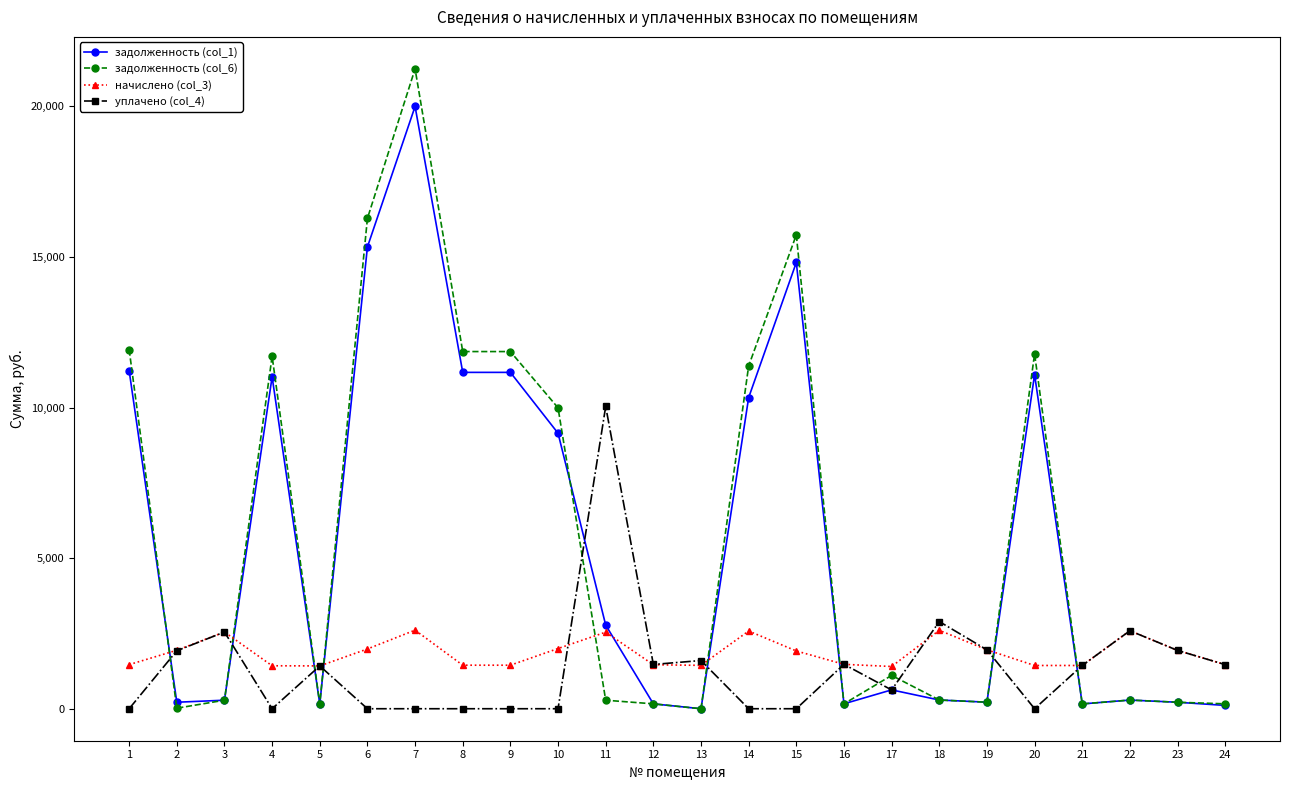

What is the value of the задолженность (col_1) point at the 1st from the left?

11223.0